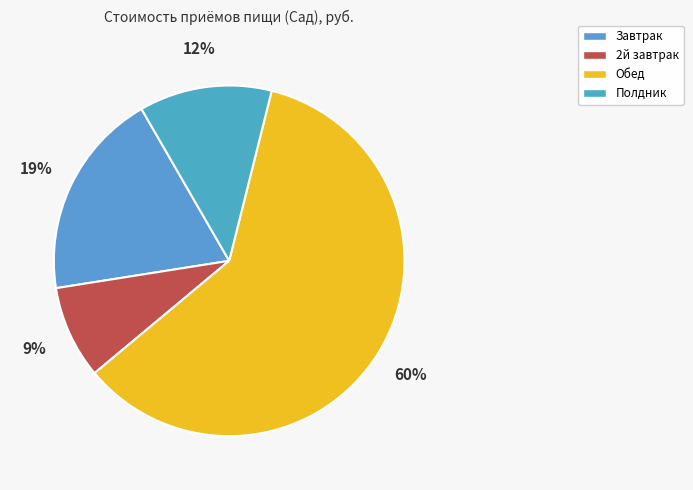

Count the number of slices in the pie.

4